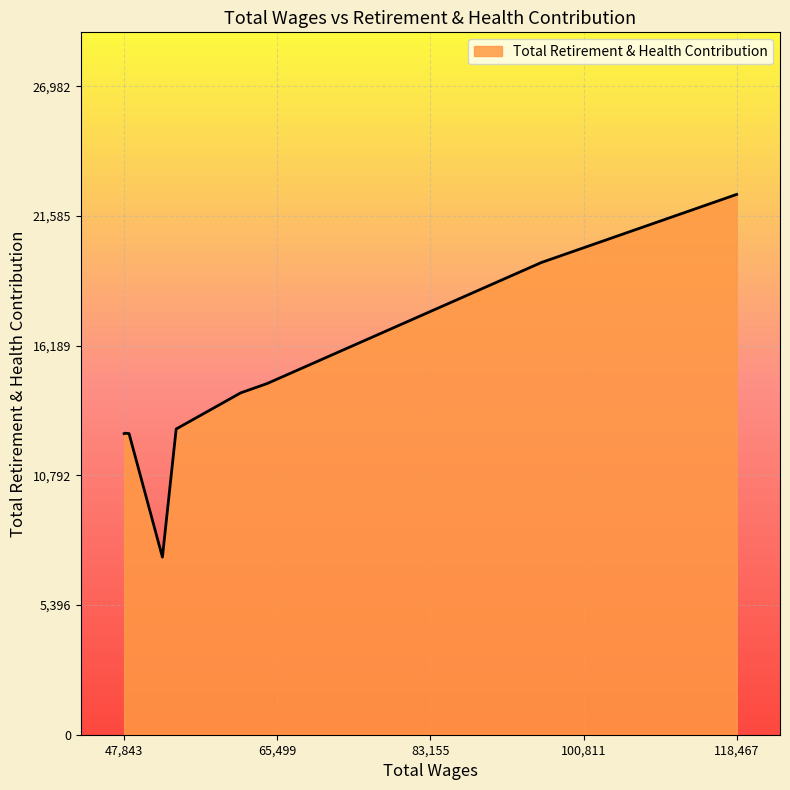

What is the maximum value shown in the chart?

22485